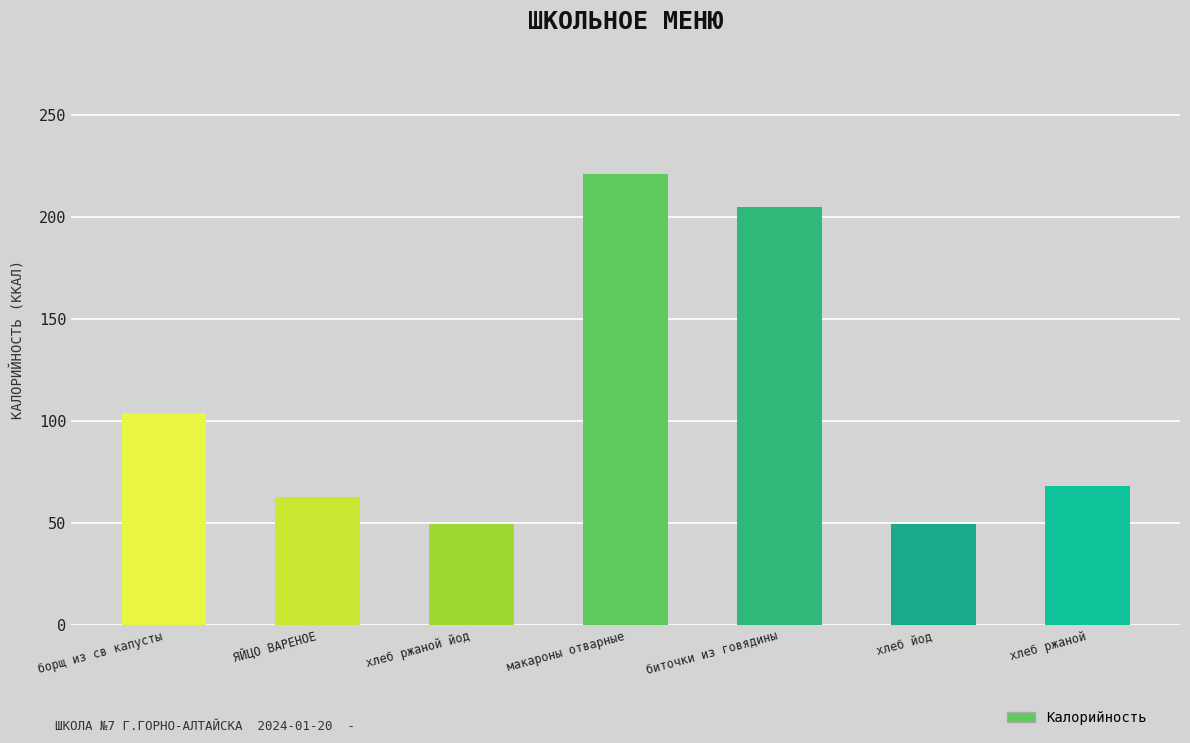

What is the difference between the maximum and minimum values?

171.4